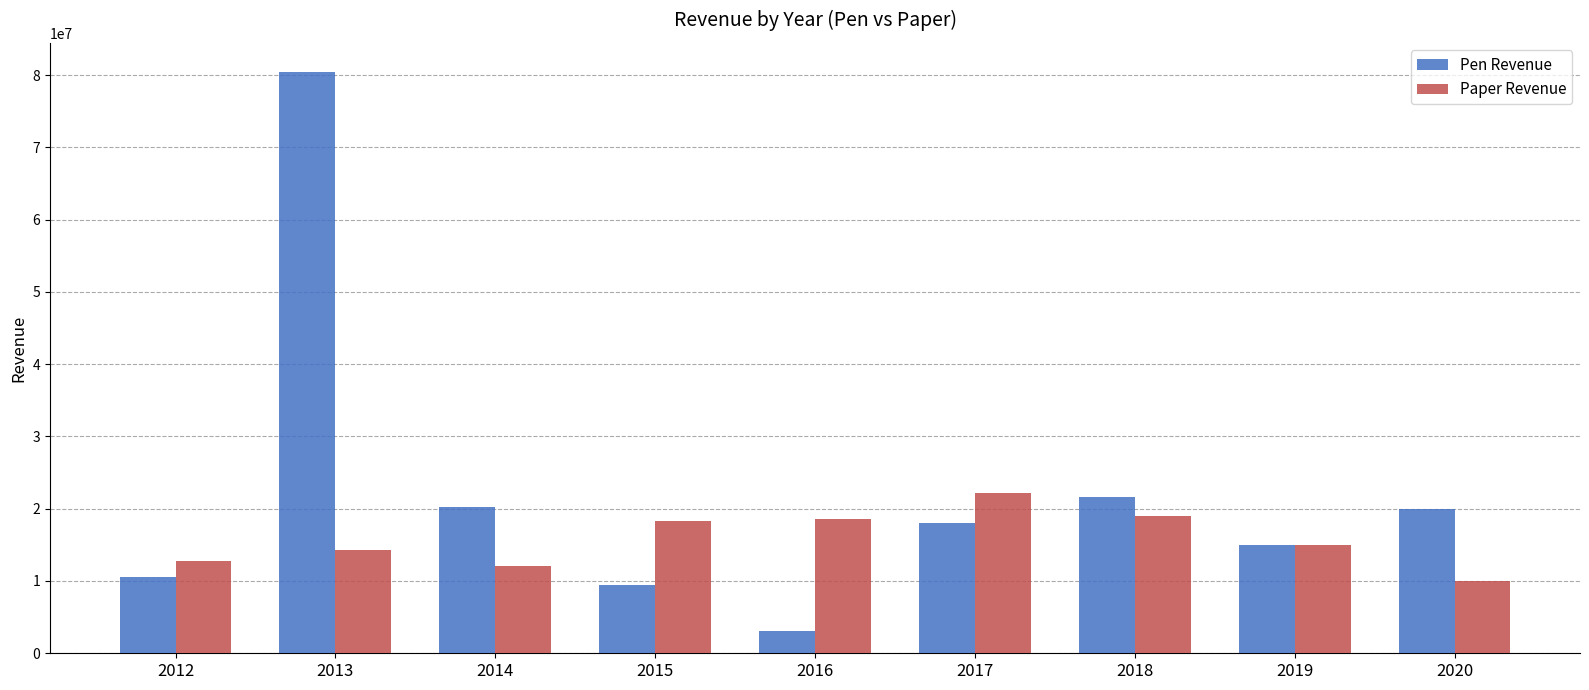

What is the maximum value for Pen Revenue?

80430064